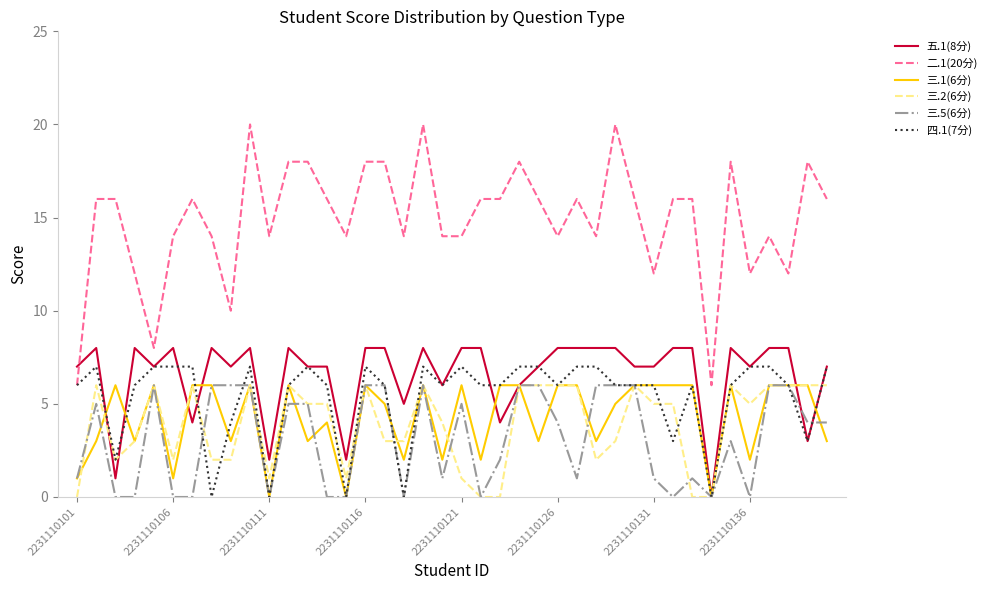

True or false: 三.1(6分) and 二.1(20分) intersect in this chart.

False